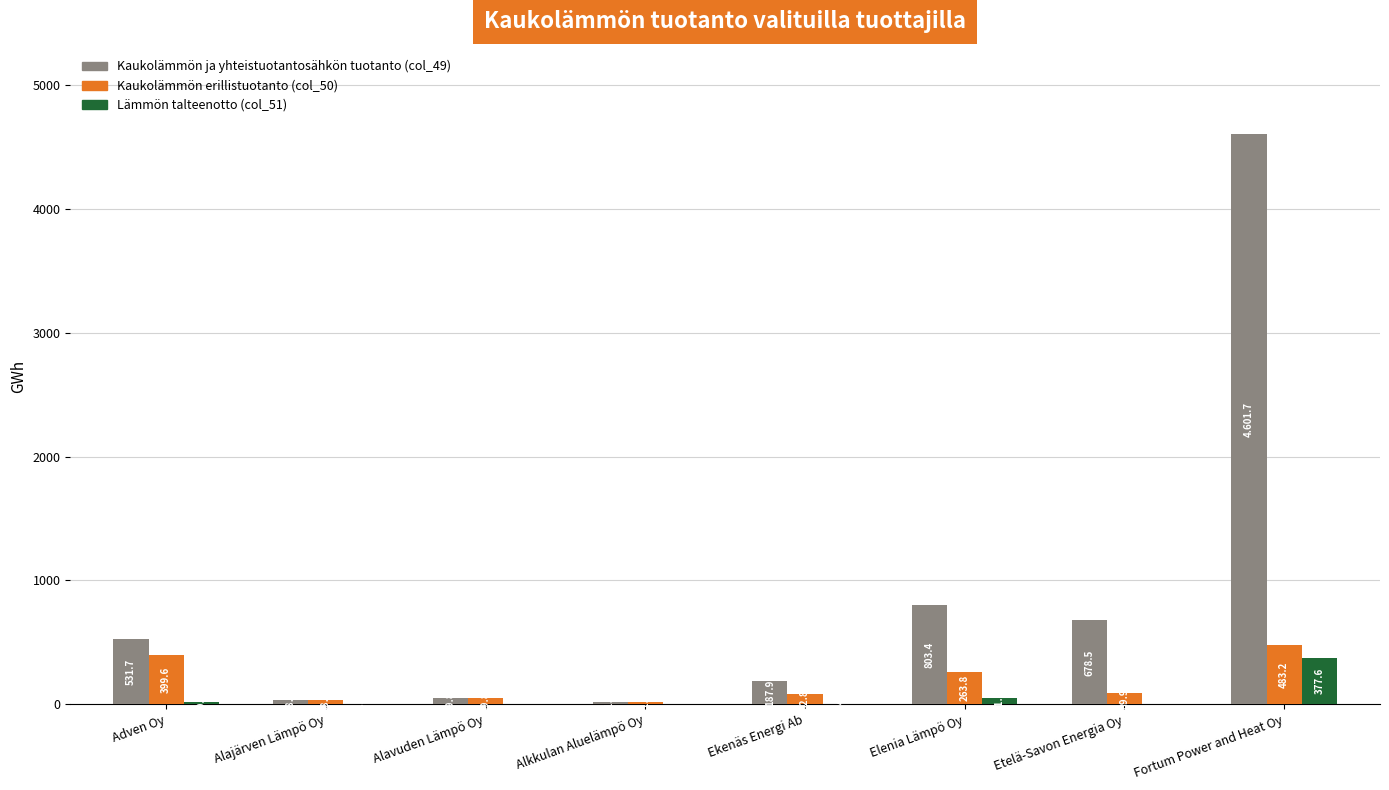

Which series has the largest total across all categories?

Kaukolämmön ja yhteistuotantosähkön tuotanto (col_49)